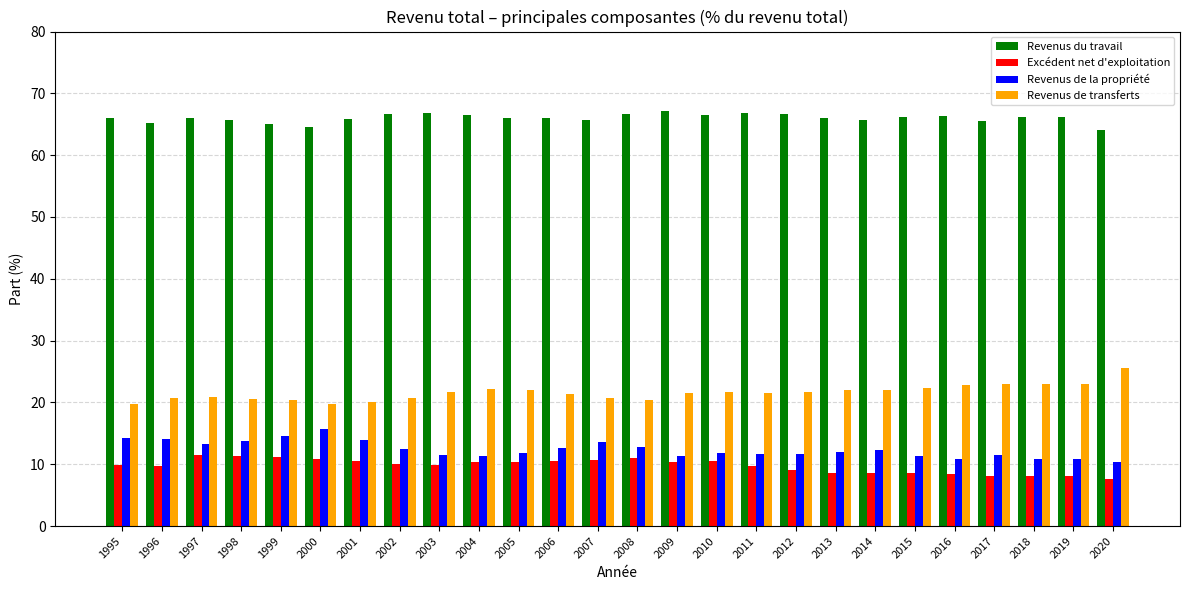

At how many categories does at least one series exceed 22?

26